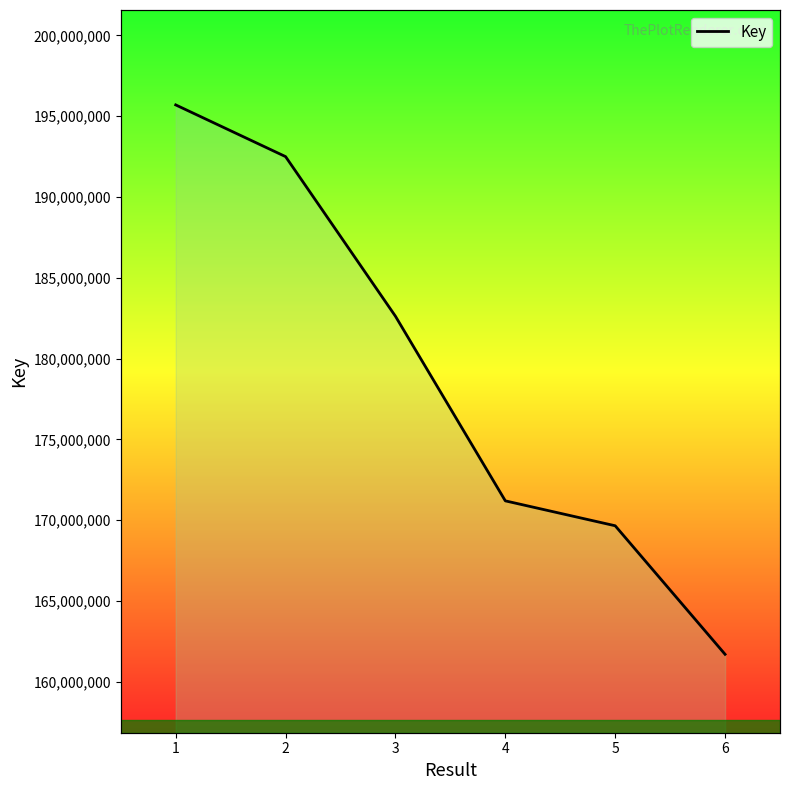

True or false: there are more than 2 points higher than both neighbors.

False